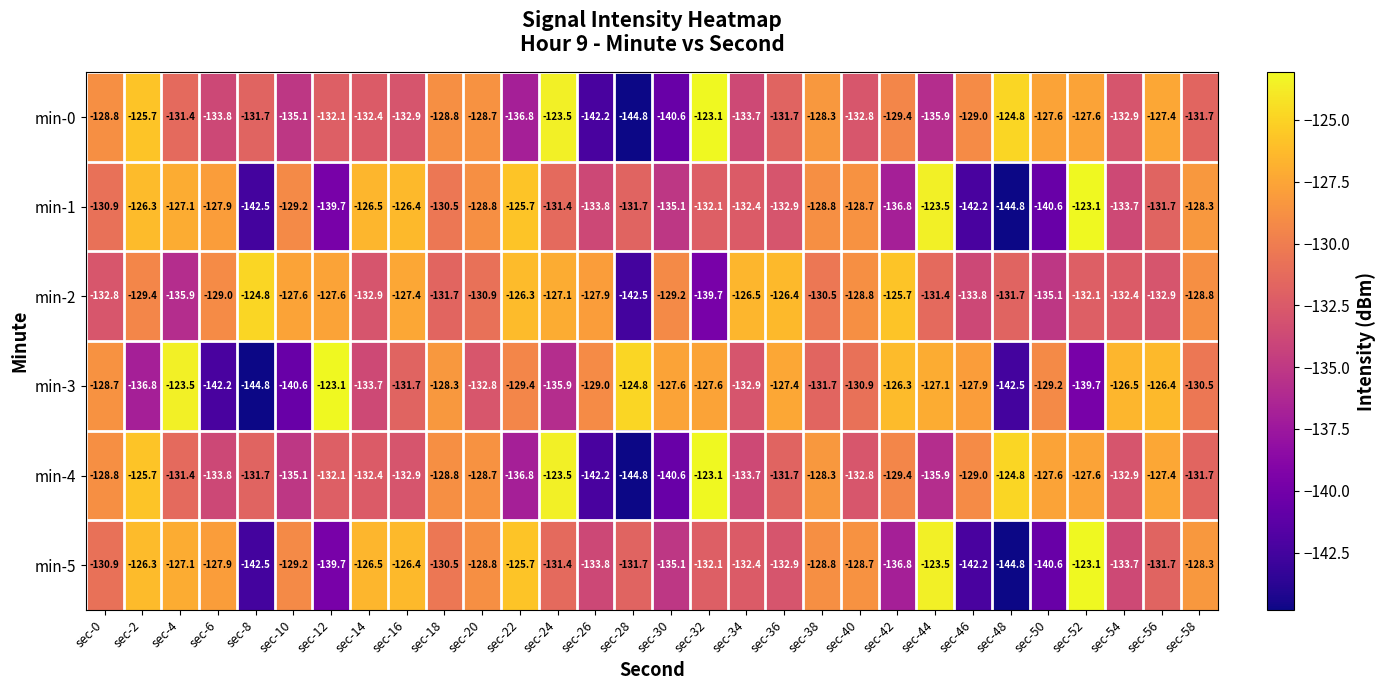

Is it true that min-4 equals -123.1 at sec-32?

True